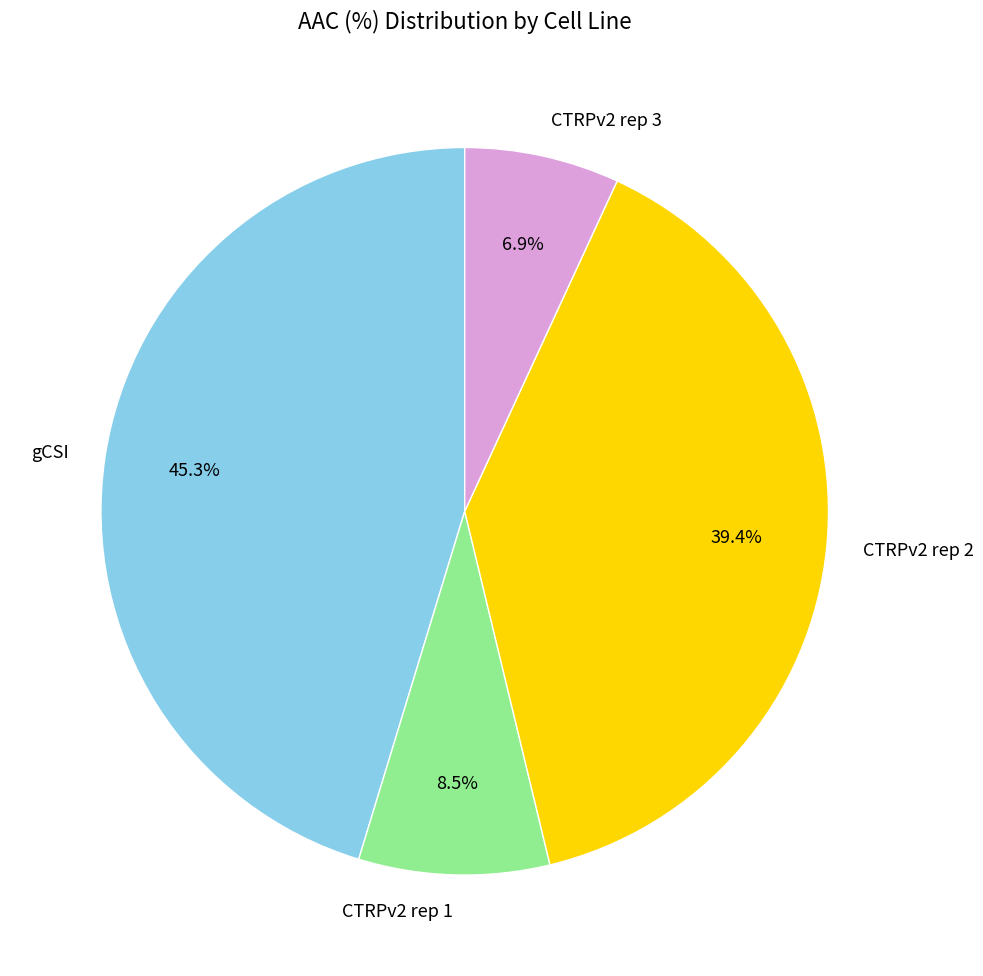

What is the ratio of the value at gCSI to the value at CTRPv2 rep 3?

6.6